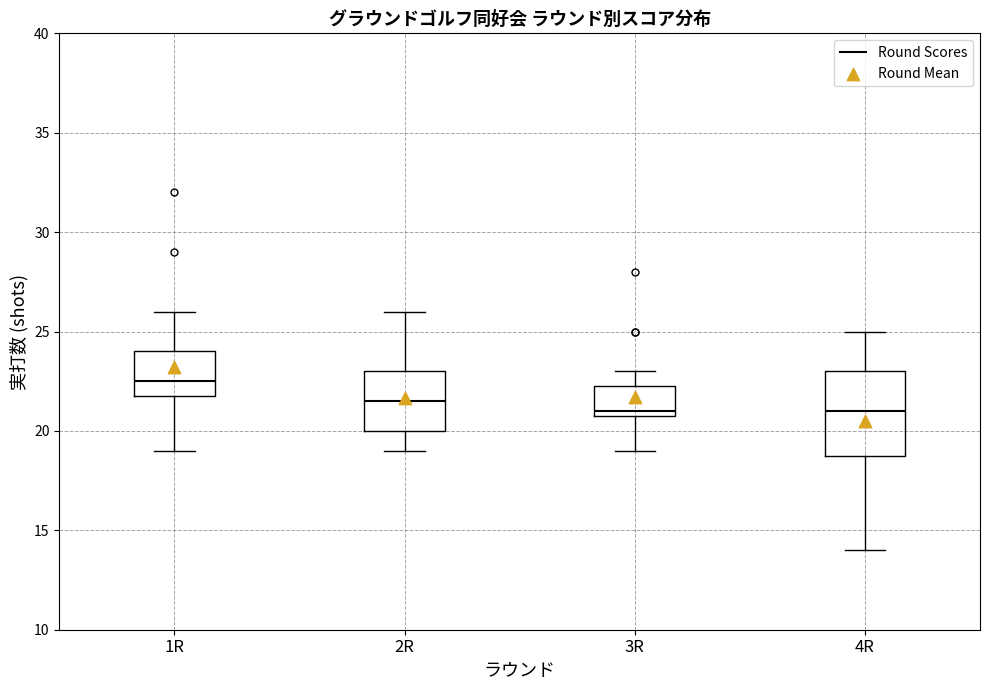

Reading left to right, transcribe this box plot: for each box, give where its median line is, the range the box spans, and where its two whiskers end, as read against the y-axis. The values are not printed on the chart, so give them approximately, as read against the axis.

1R: median 22.5, box 22.0 to 24.0, whiskers 19.0 to 26.0
2R: median 21.5, box 20.0 to 23.0, whiskers 19.0 to 26.0
3R: median 21.0 (just above the box's lower edge), box 21.0 to 22.5, whiskers 19.0 to 23.0
4R: median 21.0, box 19.0 to 23.0, whiskers 14.0 to 25.0